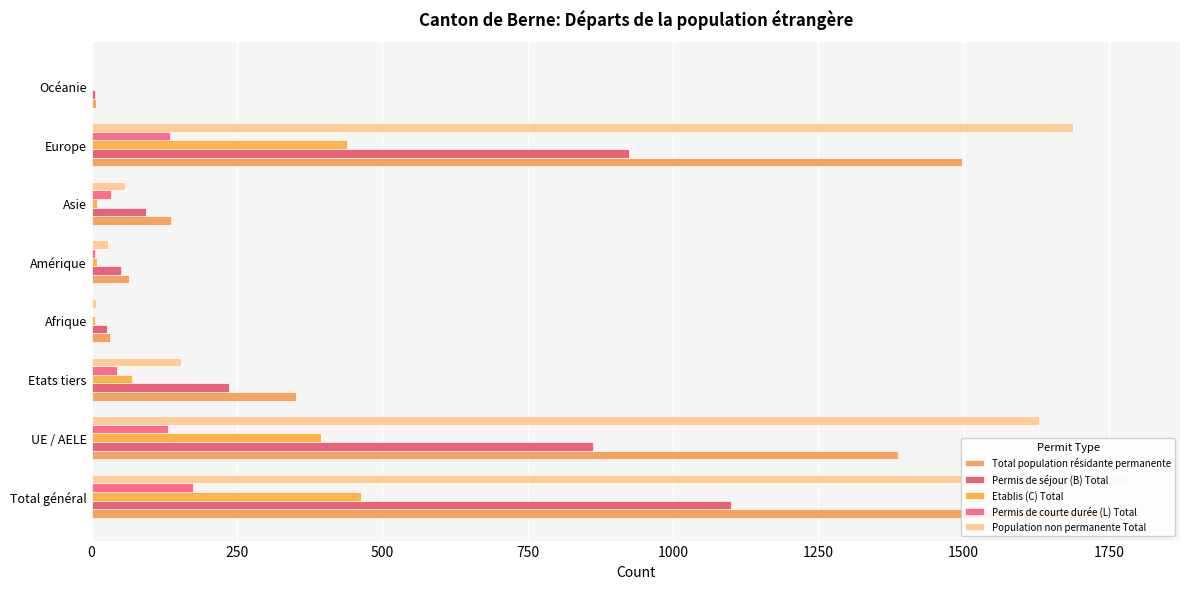

How many data points in Total population résidante permanente are less than 351?

4